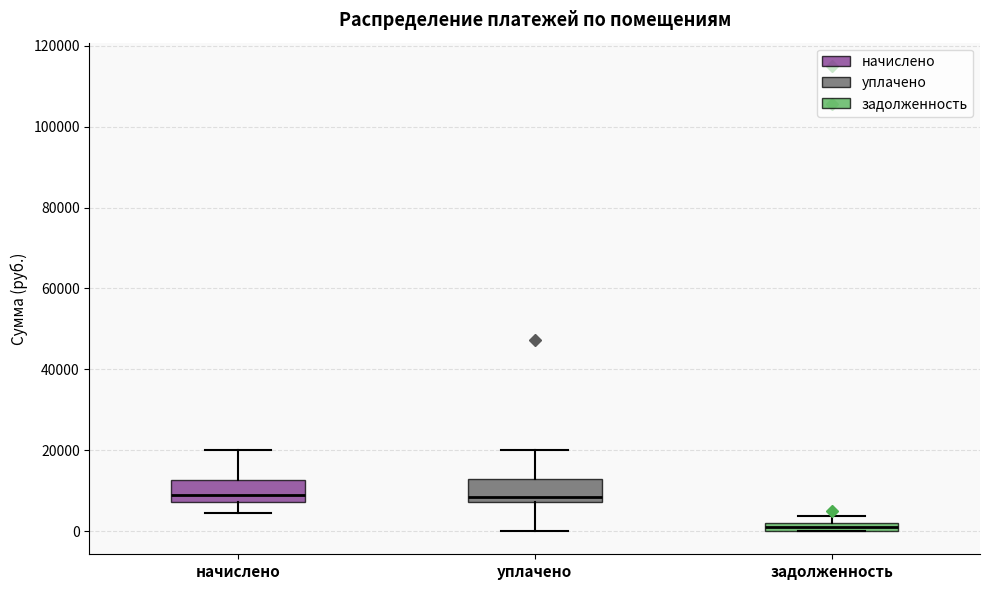

Where is the upper edge of the box for начислено on the y-axis? The values are not printed on the chart, so give them approximately, as read against the axis.

12000